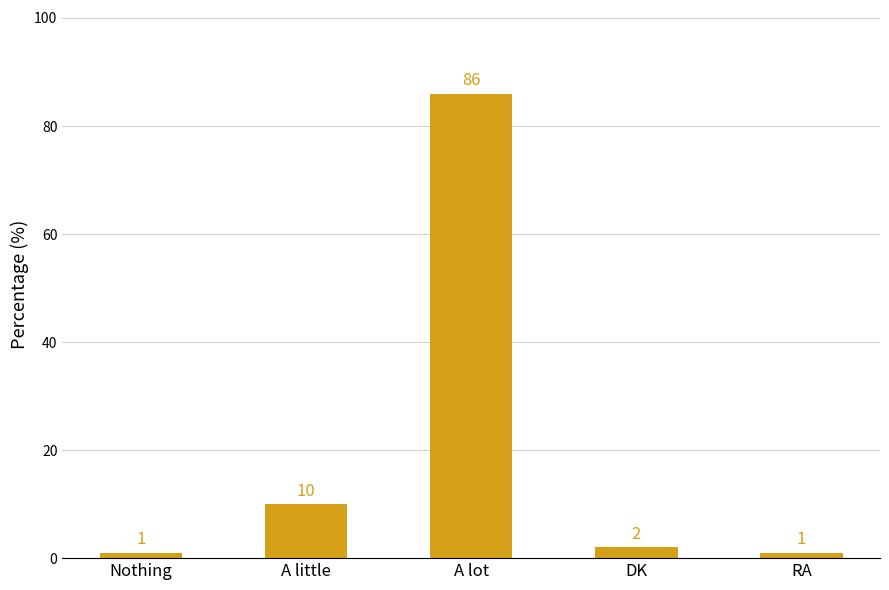

Reading right to left, what are all the values shown in this chart?

RA=1	DK=2	A lot=86	A little=10	Nothing=1